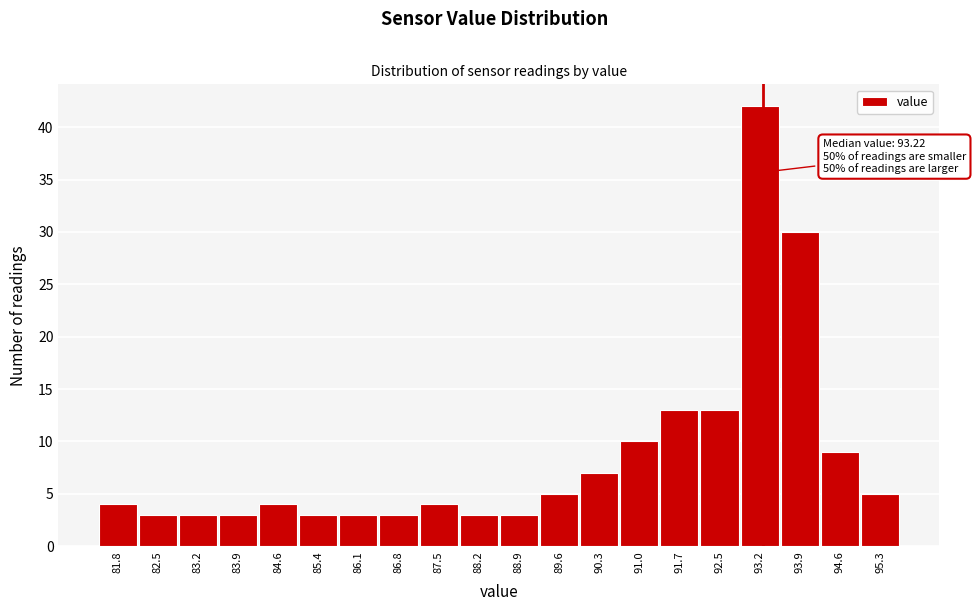

Reading left to right, what are all the values shown in this chart?

4	3	3	3	4	3	3	3	4	3	3	5	7	10	13	13	42	30	9	5